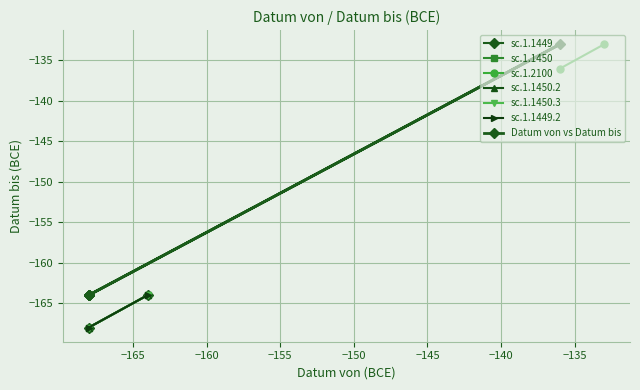

True or false: Antiochos IV. (sc.1.1450.3) has a value of -164 at sc.1.1450.

True